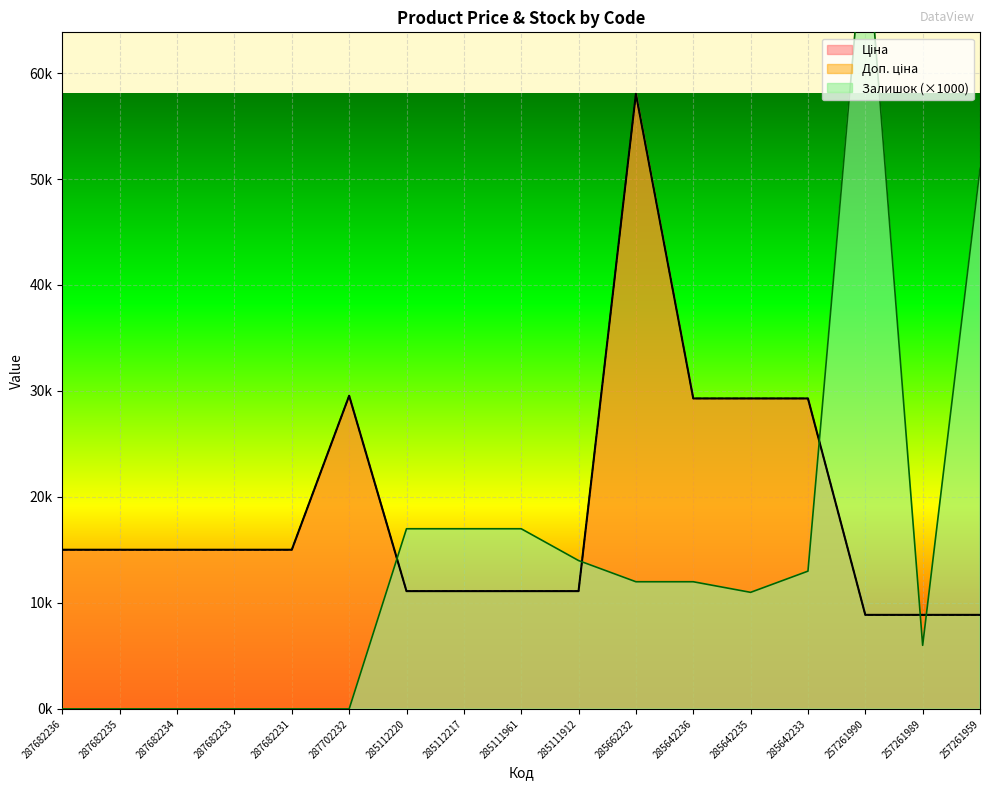

Which series has the largest range (max minus min)?

Залишок